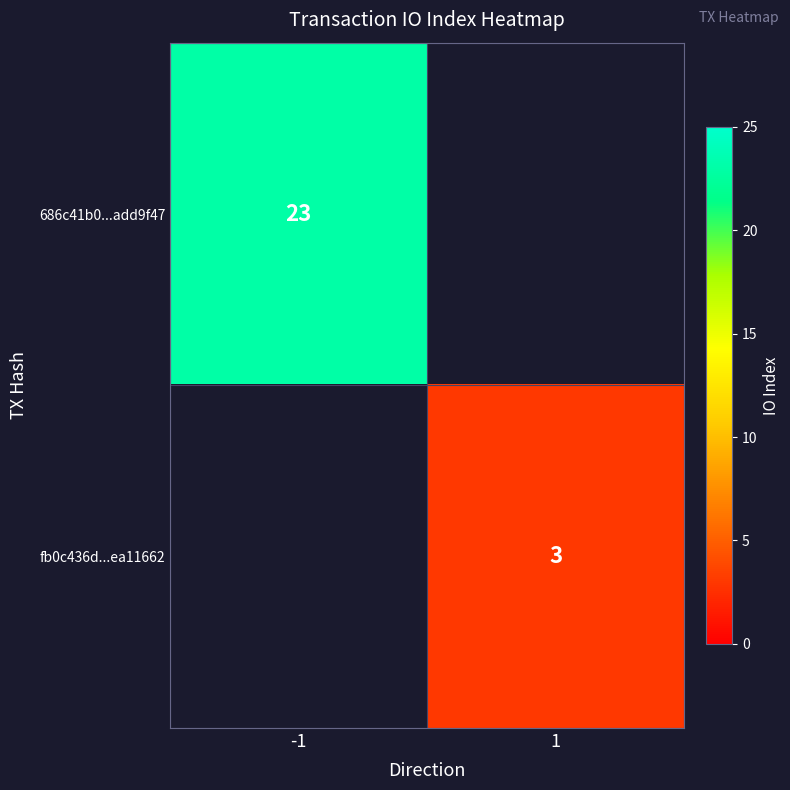

Count the number of data series in this chart.

2